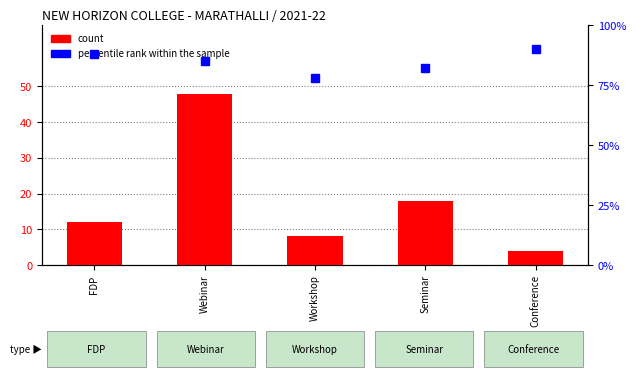

Which series has the largest total across all categories?

percentile rank within the sample